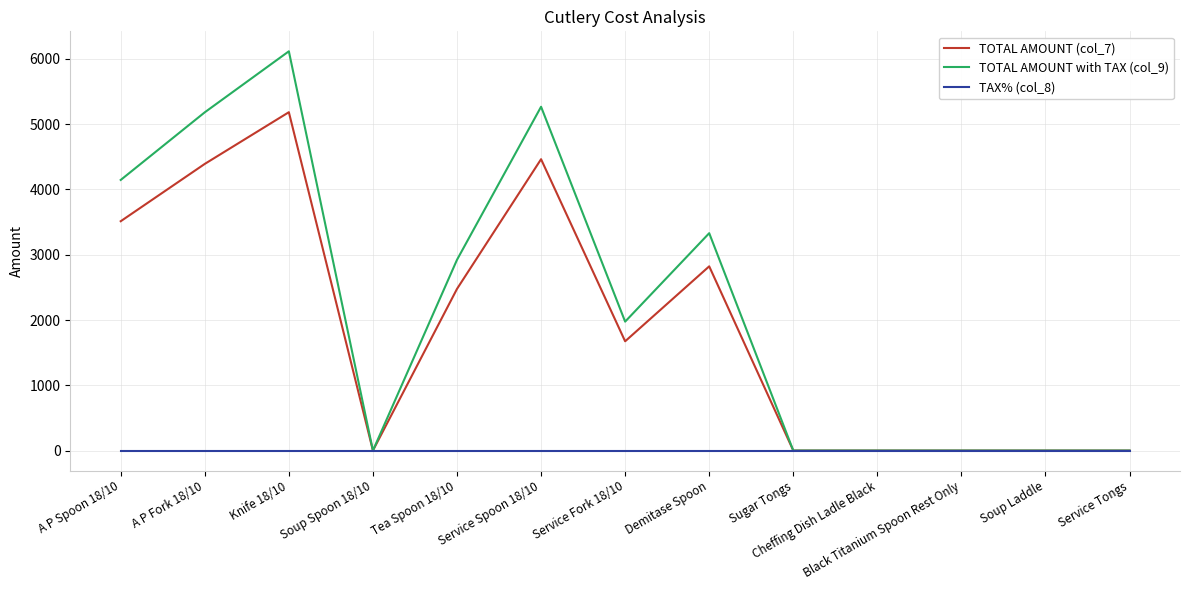

List the series in order of their overall mean, highest first.

TOTAL AMOUNT with TAX (col_9), TOTAL AMOUNT (col_7), TAX% (col_8)